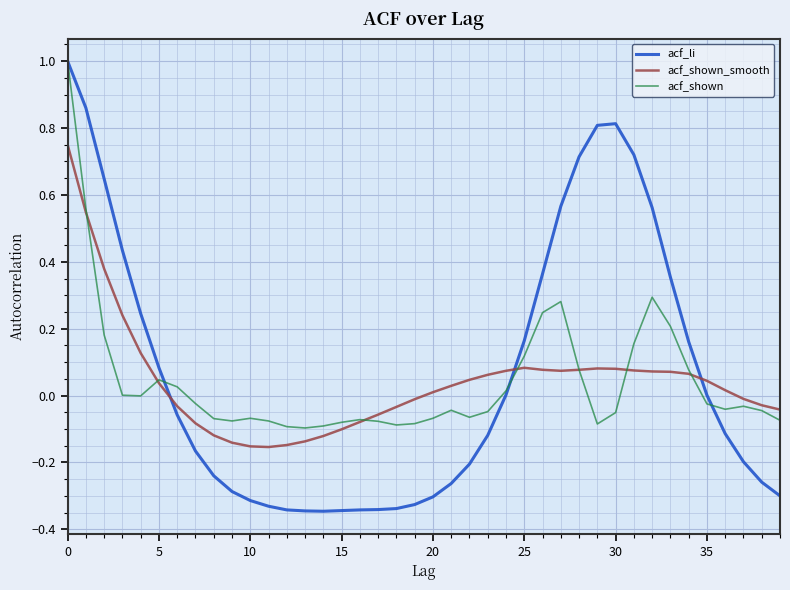

What is the maximum value shown in the chart?

1.0